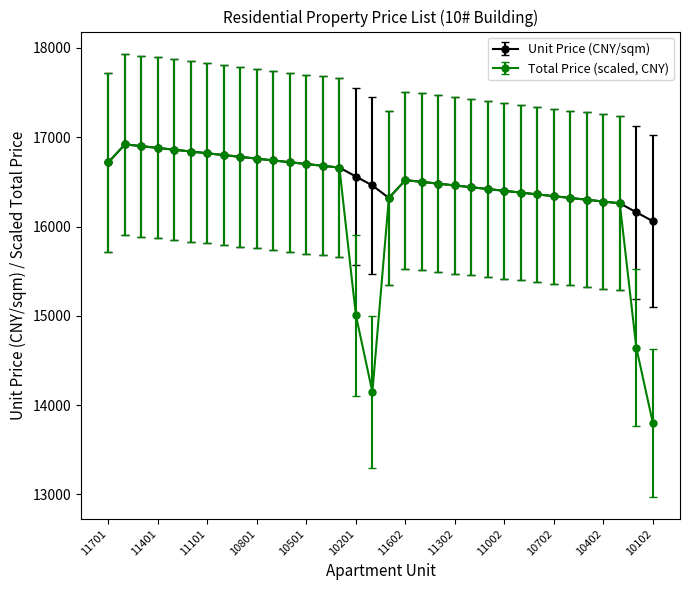

What is the value of the Unit Price (CNY/sqm) point at the 30th from the left?

16300.0